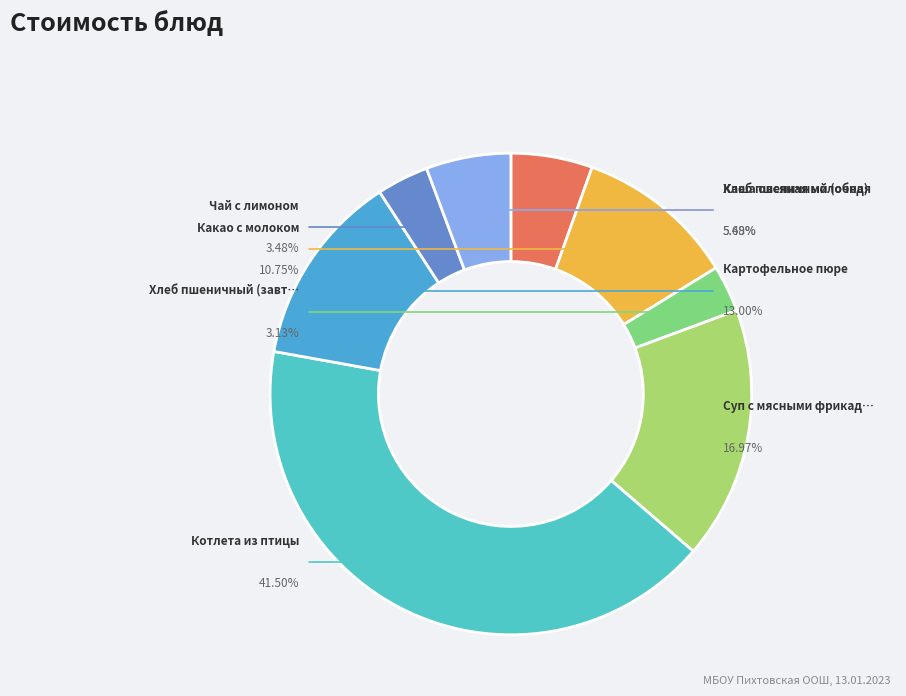

To the nearest percent, what percentage of the pie is Хлеб пшеничный (обед)?

6%